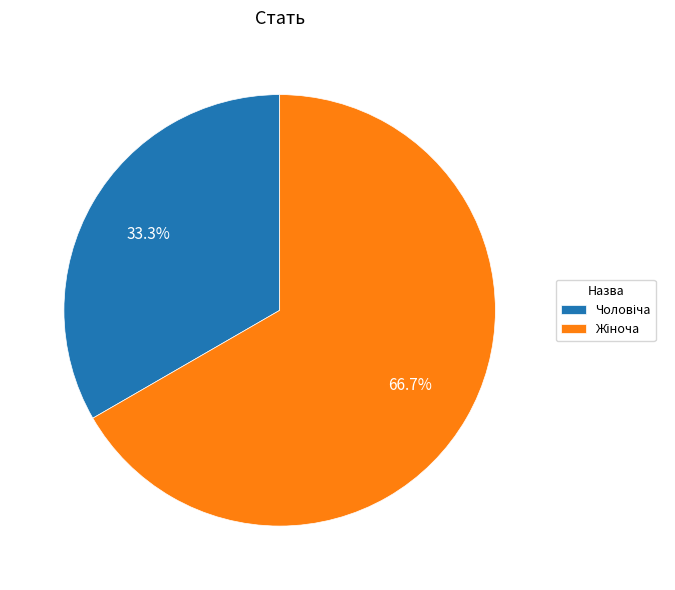

Is there a majority slice in this chart?

Yes